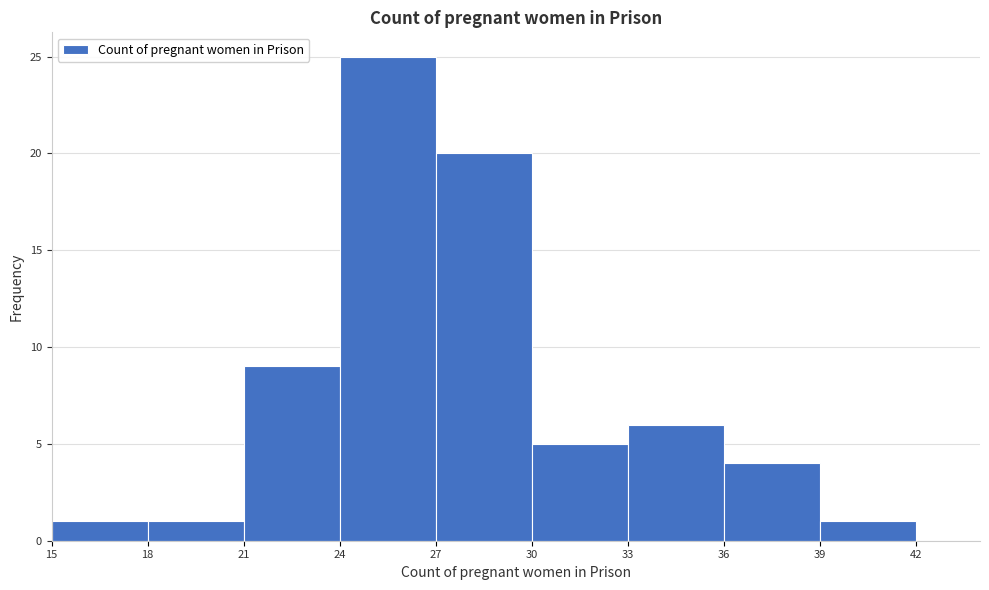

What is the height of the bar covering 30 to 33 on the x-axis? The values are not printed on the chart, so give them approximately, as read against the axis.

5